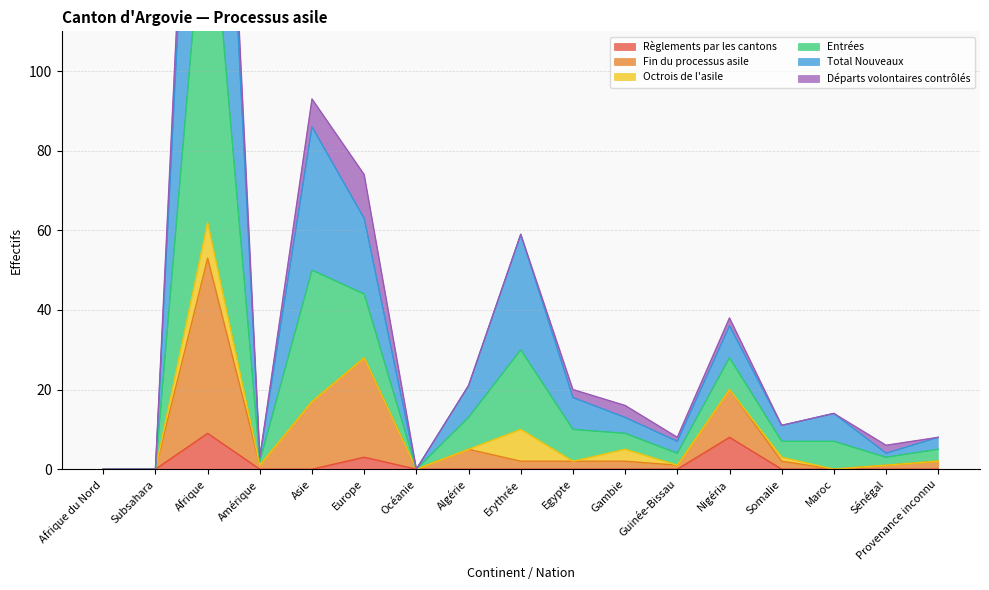

The Règlements par les cantons series shows 0 at Amérique. True or false?

True